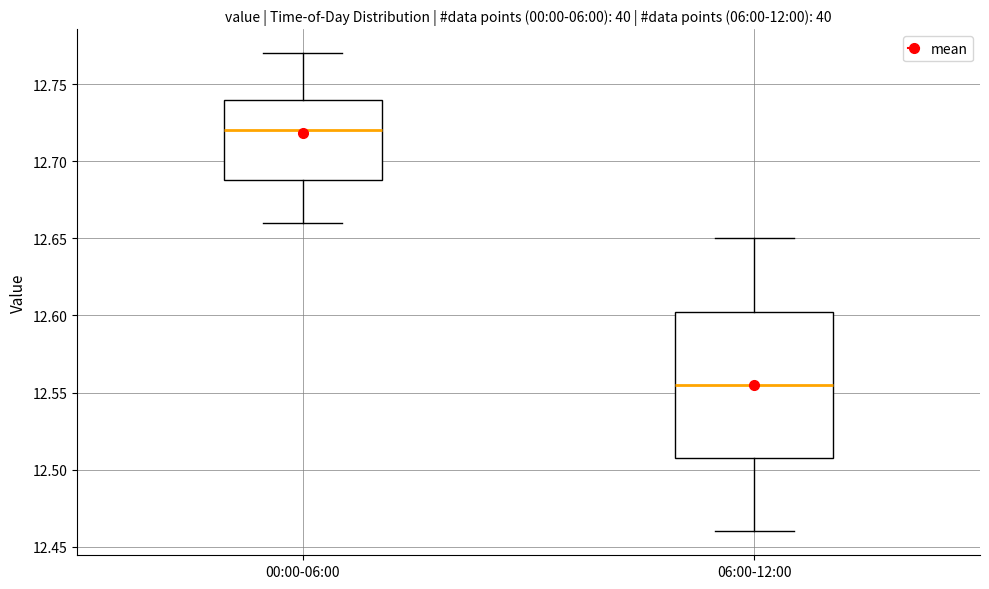

Reading left to right, transcribe this box plot: for each box, give where its median line is, the range the box spans, and where its two whiskers end, as read against the y-axis. The values are not printed on the chart, so give them approximately, as read against the axis.

00:00-06:00: median 12.720, box 12.690 to 12.740, whiskers 12.660 to 12.770
06:00-12:00: median 12.555, box 12.510 to 12.605, whiskers 12.460 to 12.650